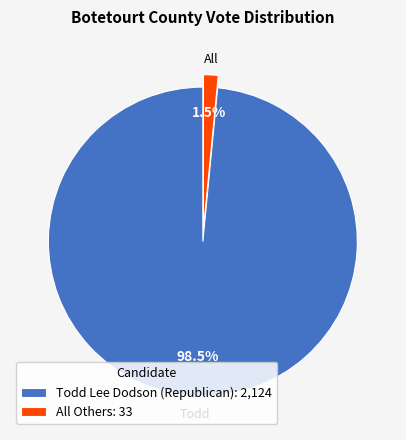

What is the largest slice in the pie chart?

Todd Lee Dodson (Republican)